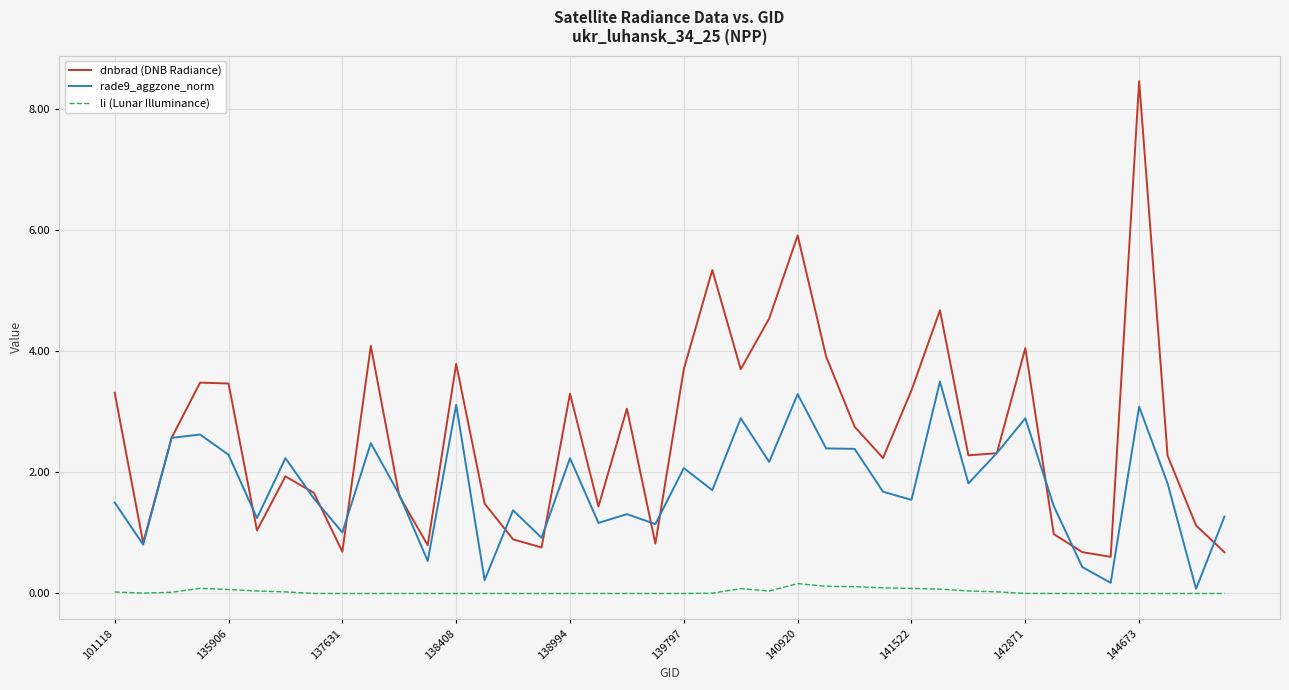

True or false: dnbrad (DNB Radiance) and li (Lunar Illuminance) cross at least once.

False